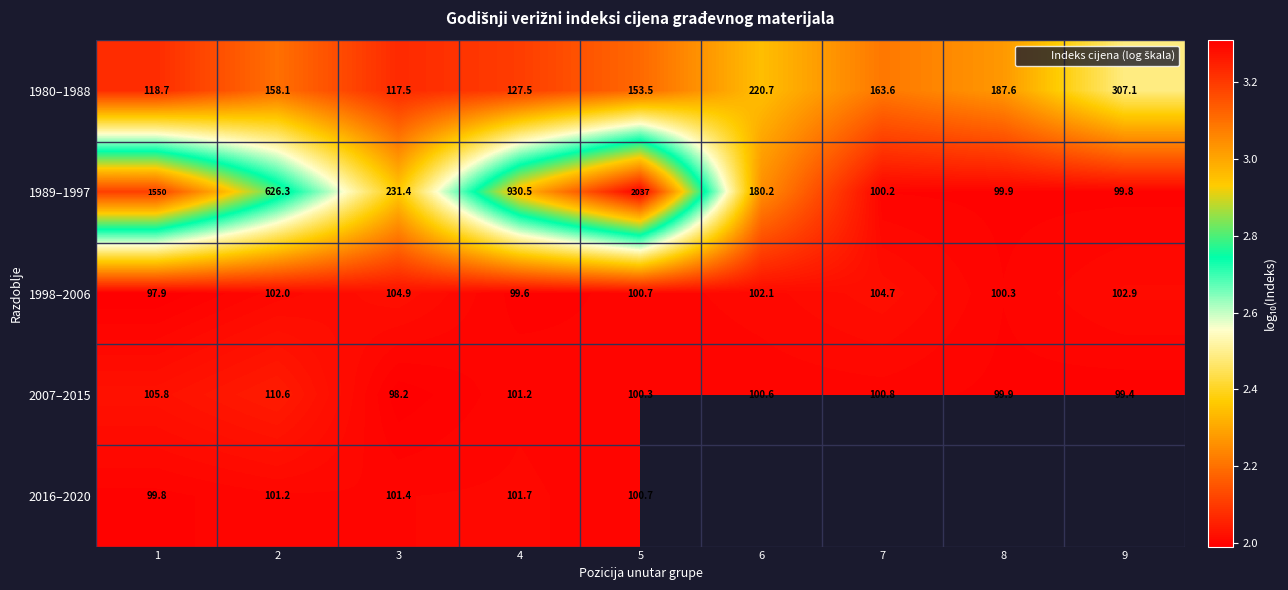

List the labels in order of 1980–1988 value, smallest first.

3, 1, 4, 5, 2, 7, 8, 6, 9